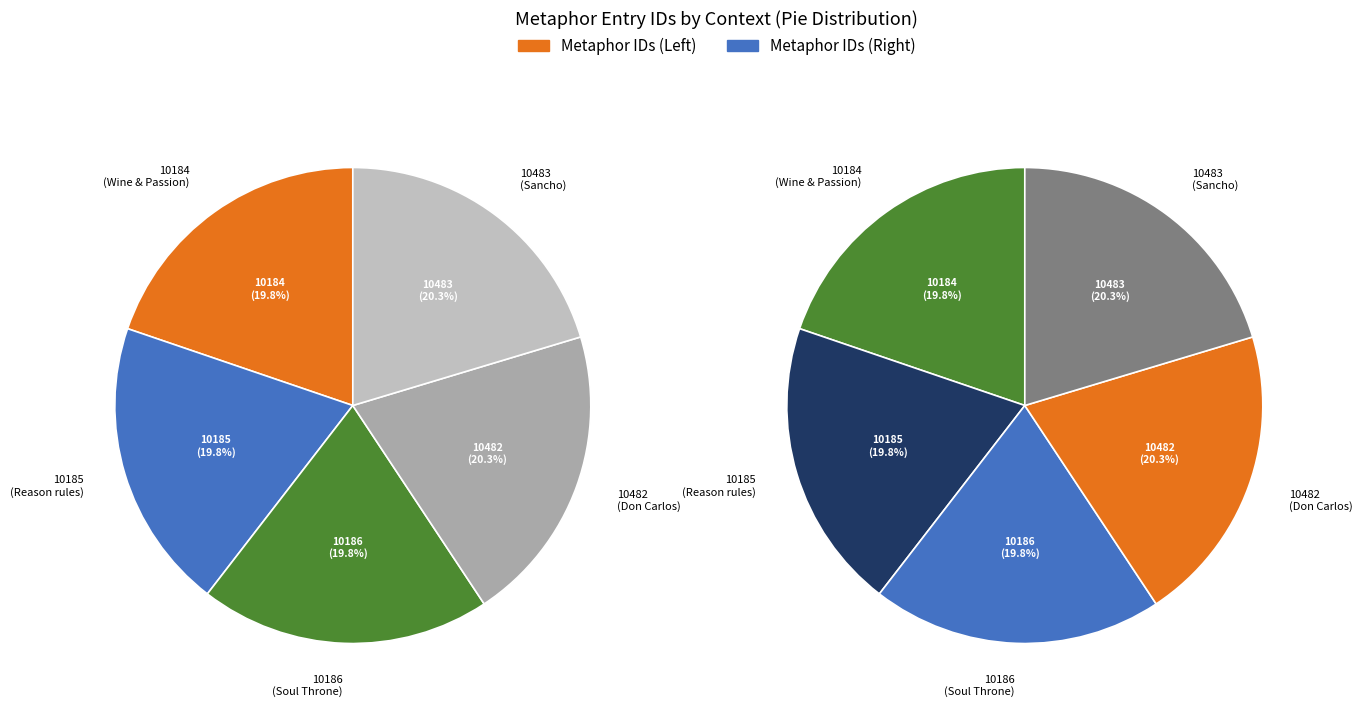

Does Act IV Scene i (Don Carlos) account for over 50% of the chart?

No